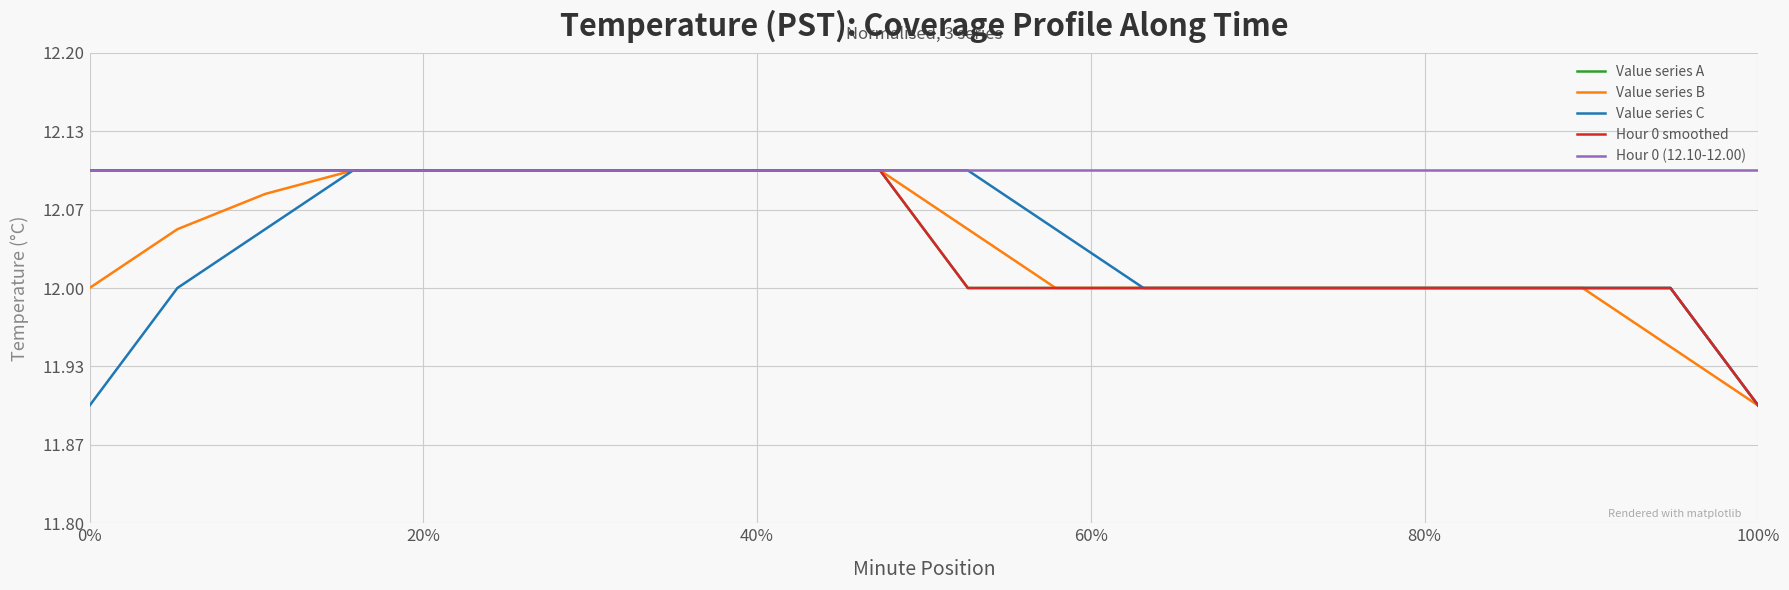

True or false: Hour 0 smoothed and Value series B intersect in this chart.

False